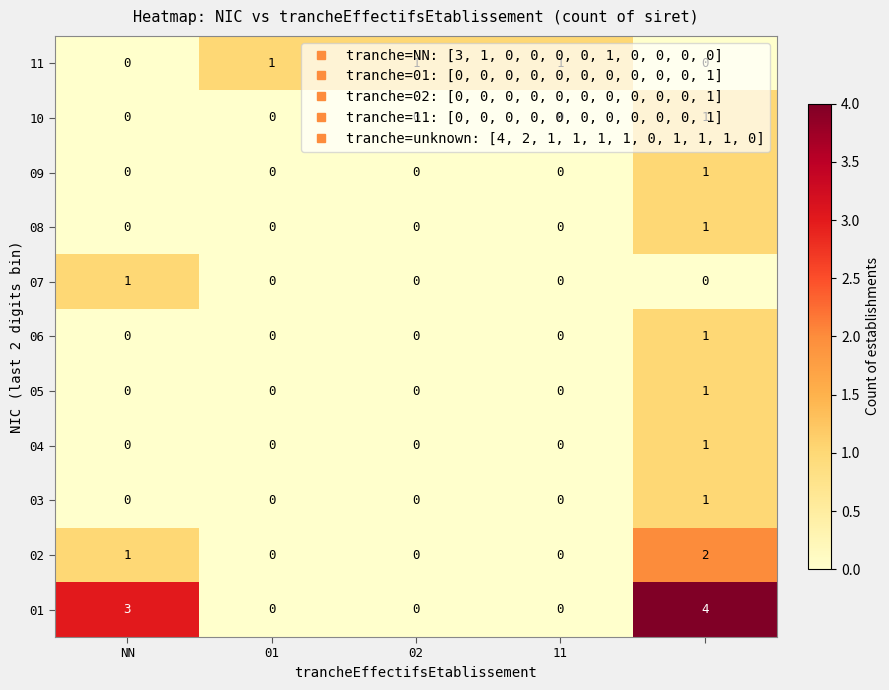

At how many categories does at least one series exceed 0?

5